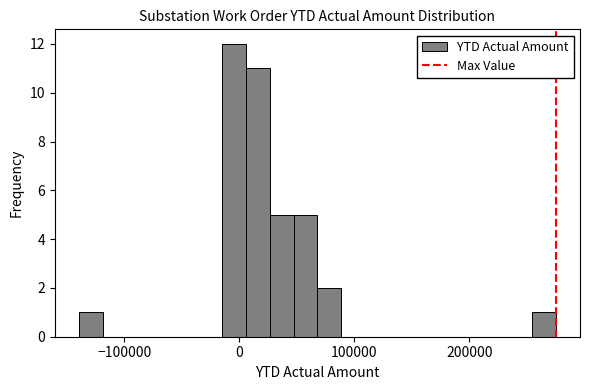

Read against the x-axis, roughly where is the centre of the tallest bar?

0